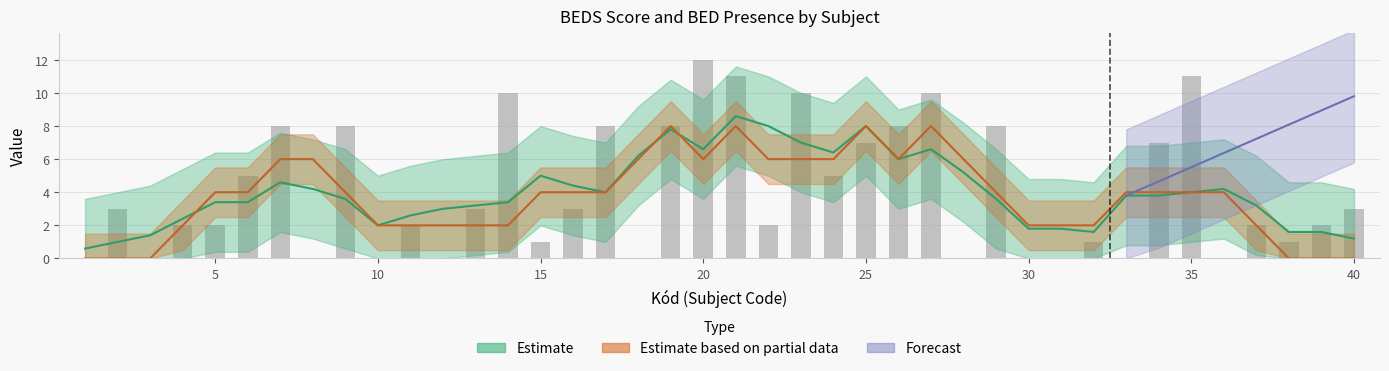

What is the difference between the maximum and minimum values?

12